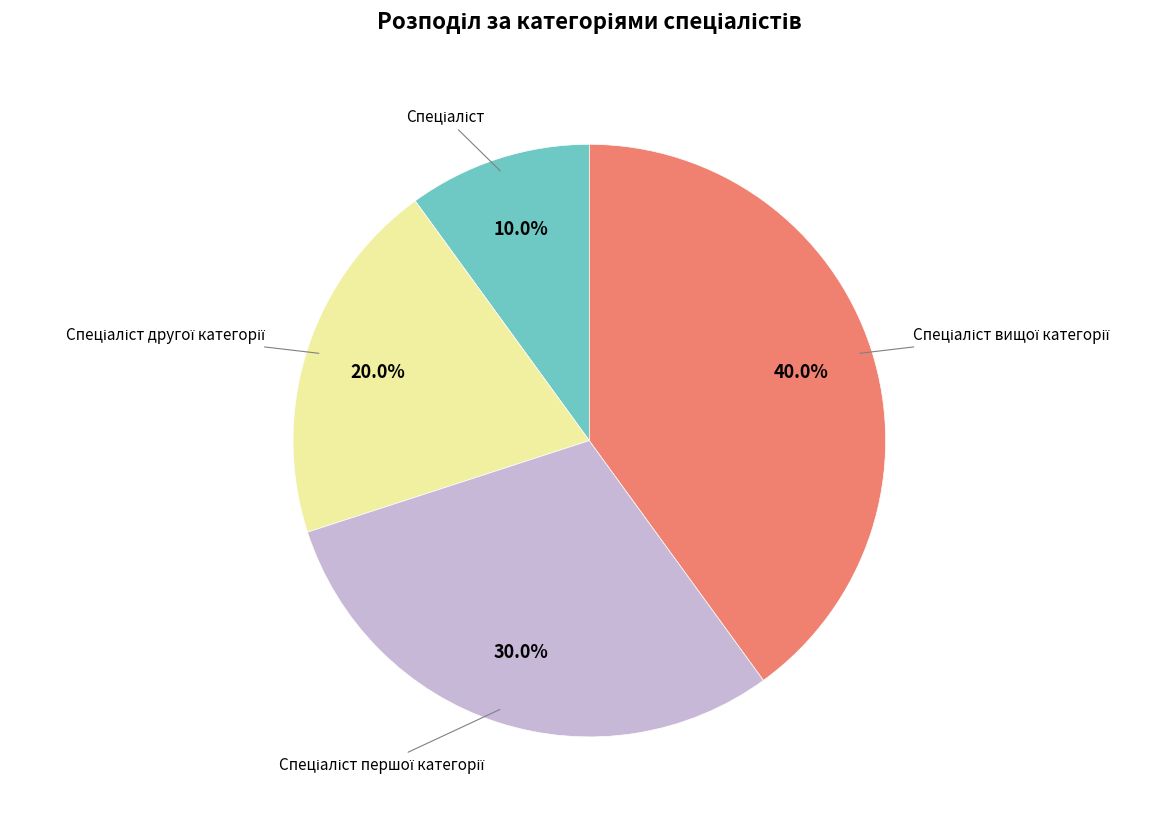

To the nearest percent, what is the difference between the largest and smallest slice percentages?

30%